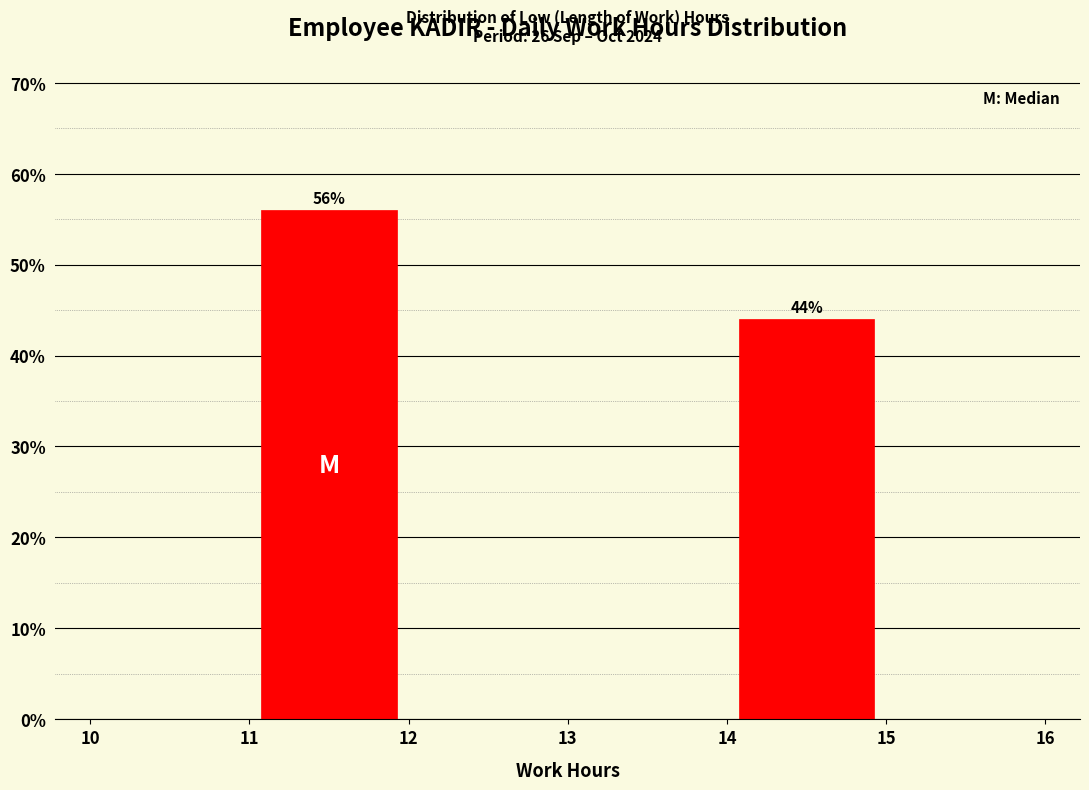

Which range on the x-axis has the tallest bar?

11 to 12